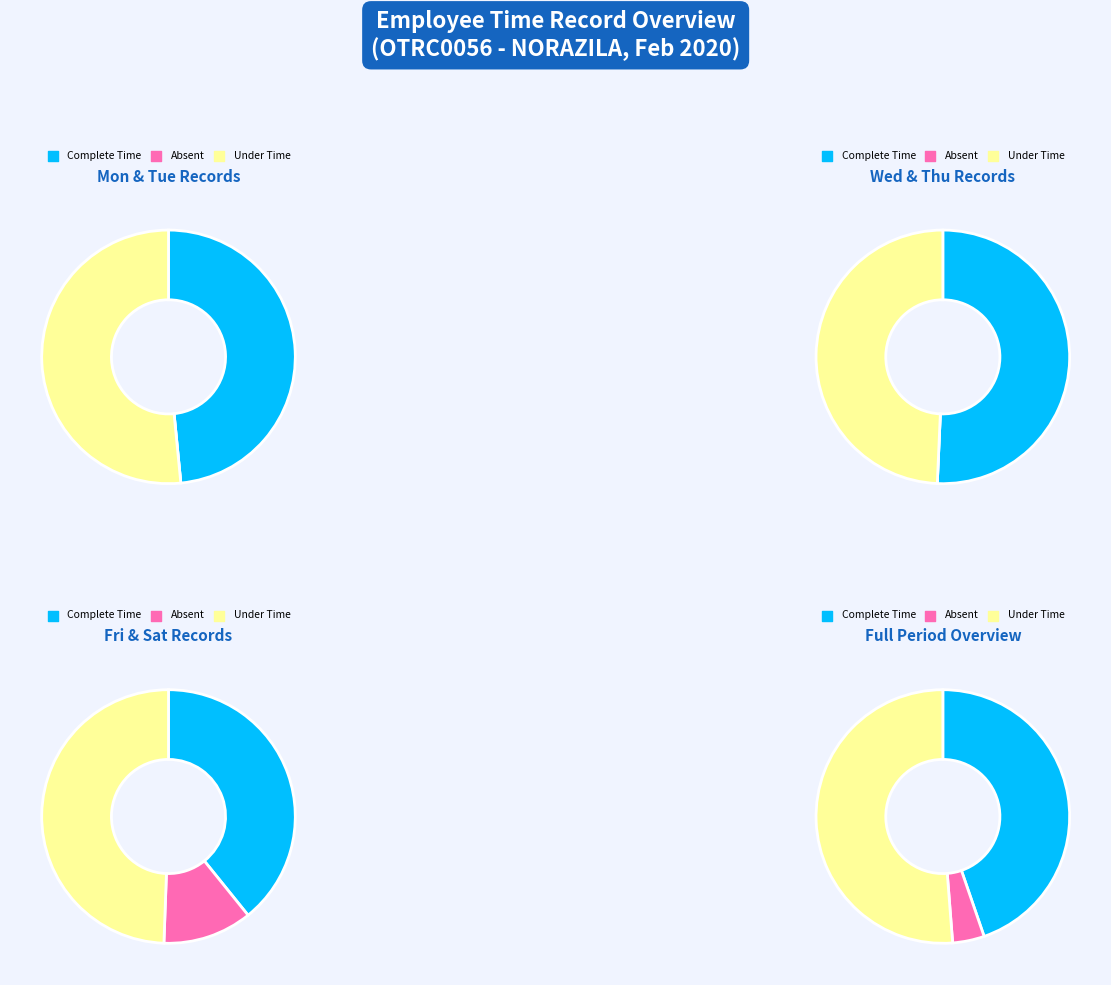

Is 15 the majority of the pie?

No